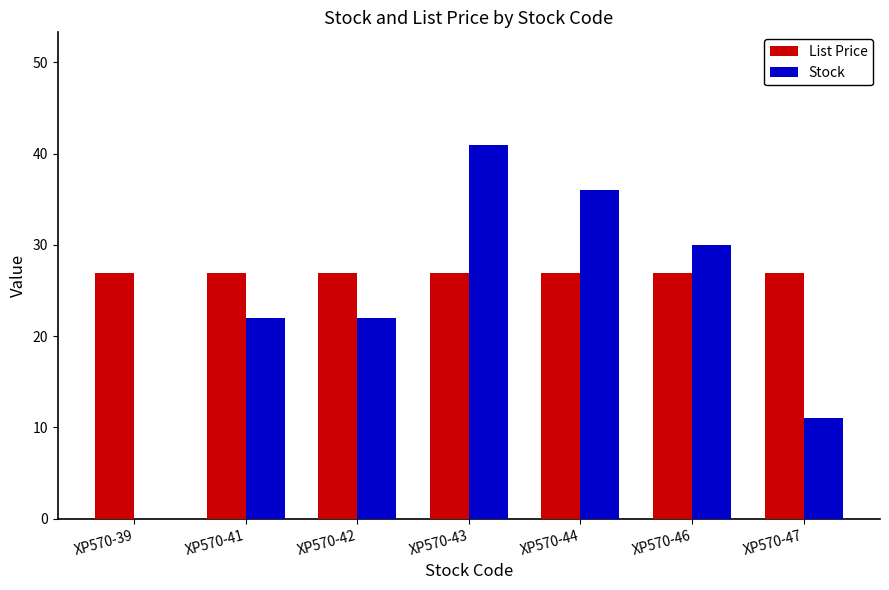

Is the value of List Price at XP570-39 greater than the value of Stock at XP570-46?

No